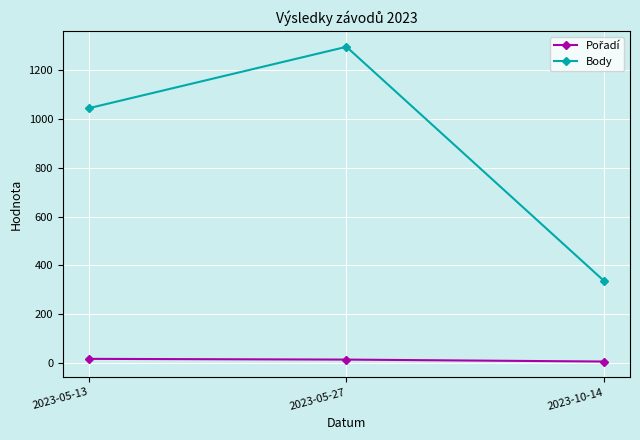

What is the greatest value displayed?

1297